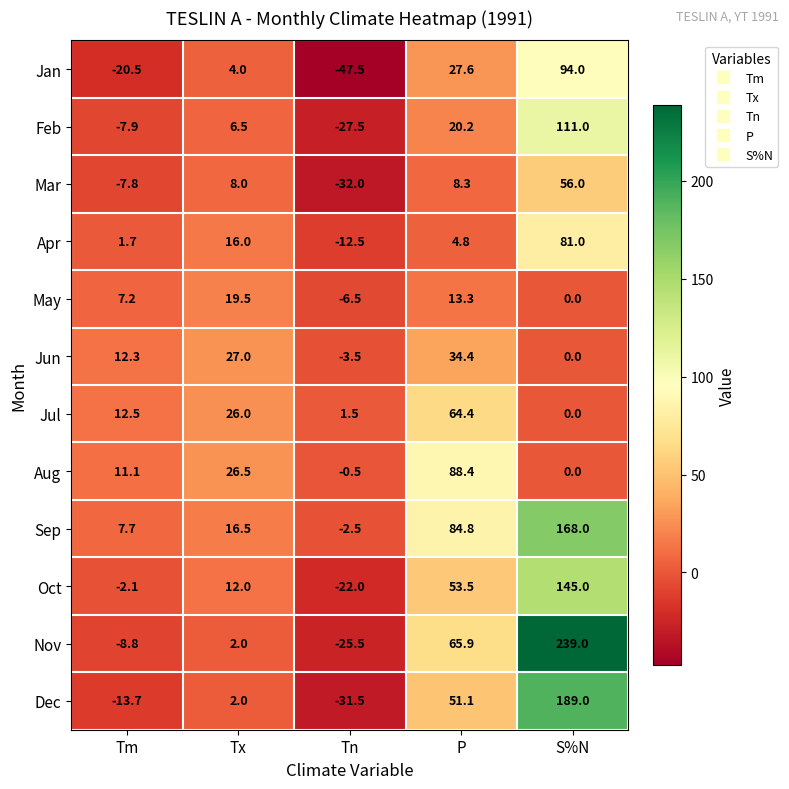

Which series has the largest total across all categories?

Sep